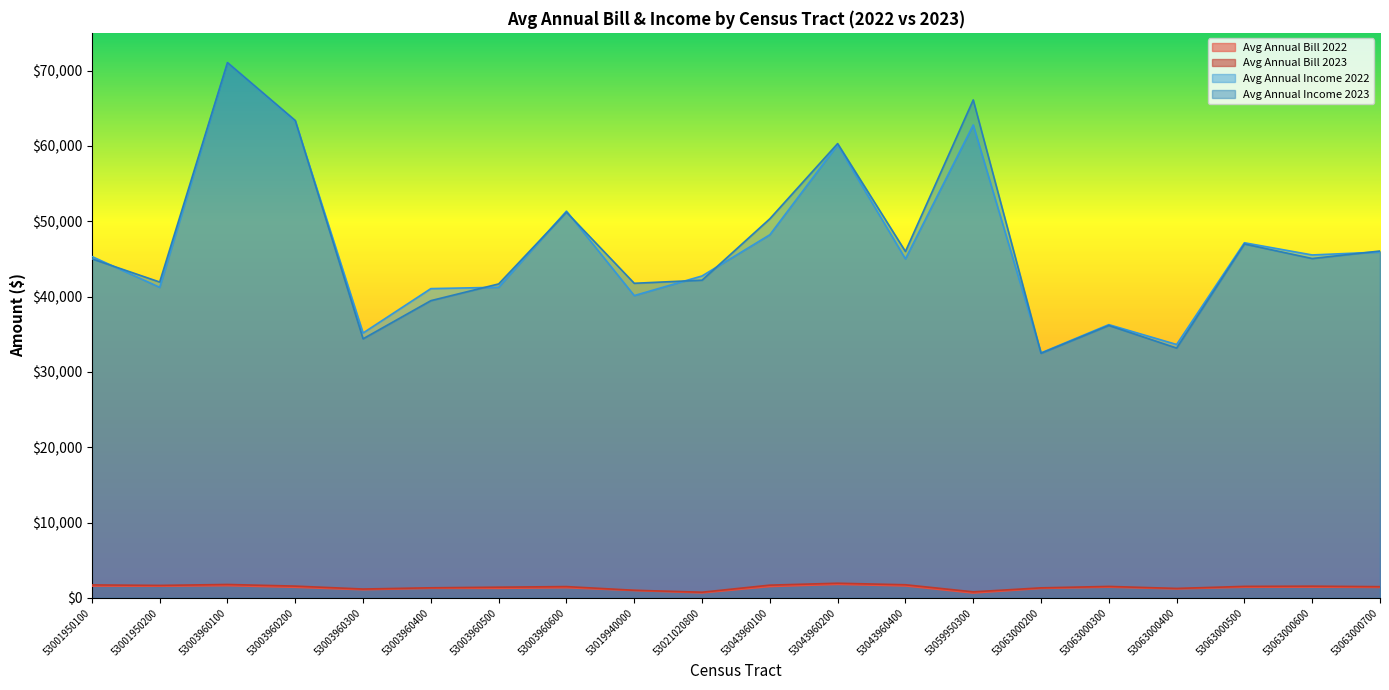

In Avg Annual Bill 2022, how many points are higher than both neighbors (excluding endpoints)?

6